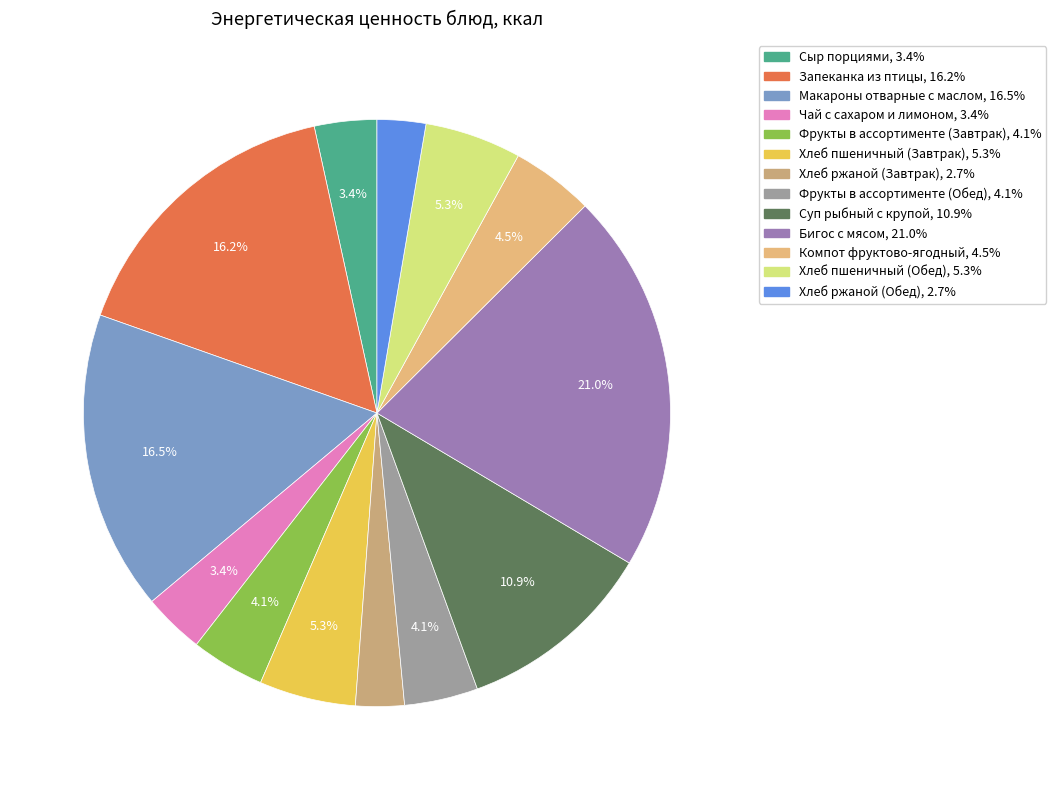

True or false: Хлеб пшеничный (Завтрак) accounts for 18% of the total.

False